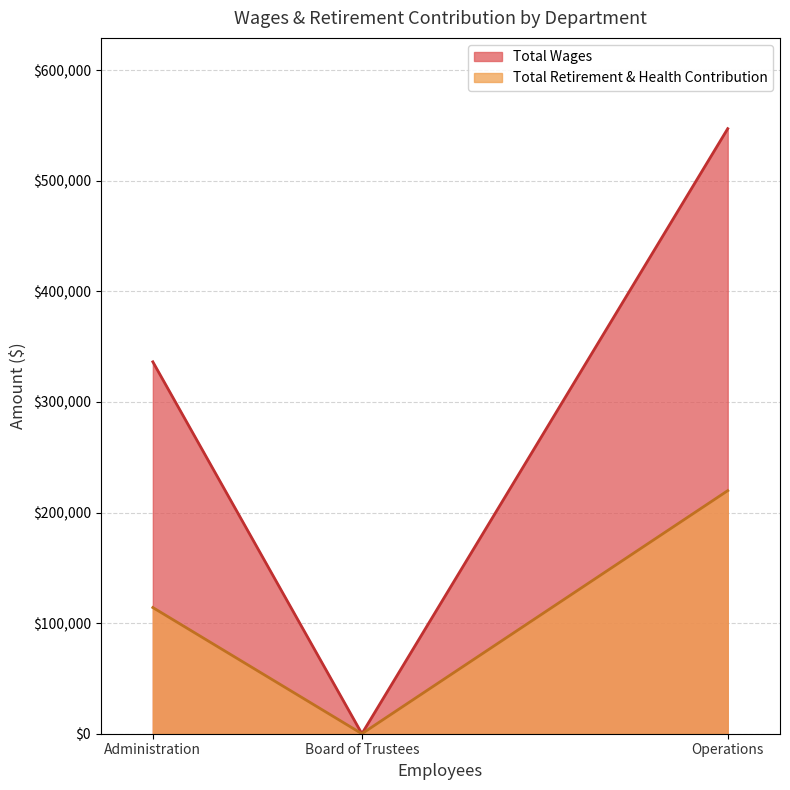

What is the highest value of the Total Wages series?

547235